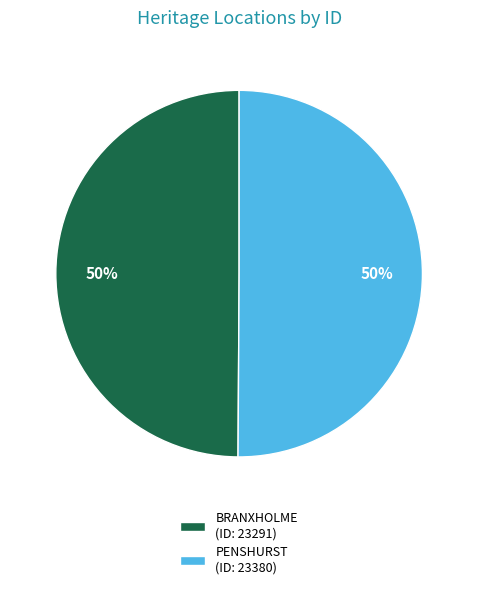

To the nearest percent, what is the average slice percentage?

50%